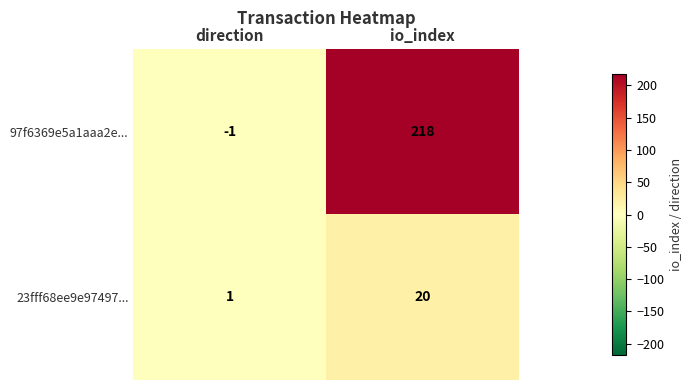

List the series in order of their overall mean, lowest first.

23fff68ee9e97497..., 97f6369e5a1aaa2e...